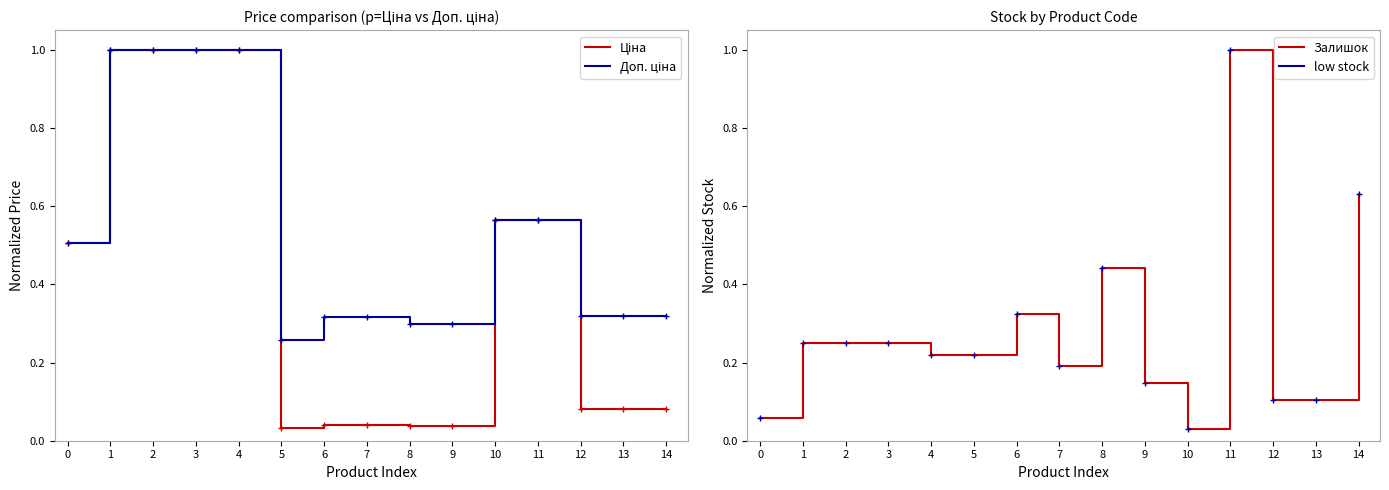

Which series has the largest total across all categories?

Доп. ціна